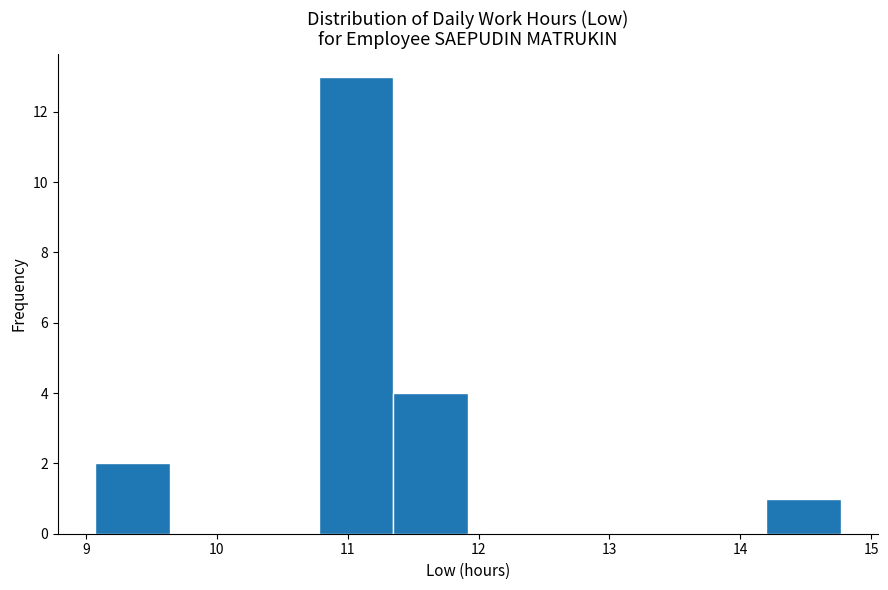

Over which range of the x-axis is the bar tallest?

10.78 to 11.35